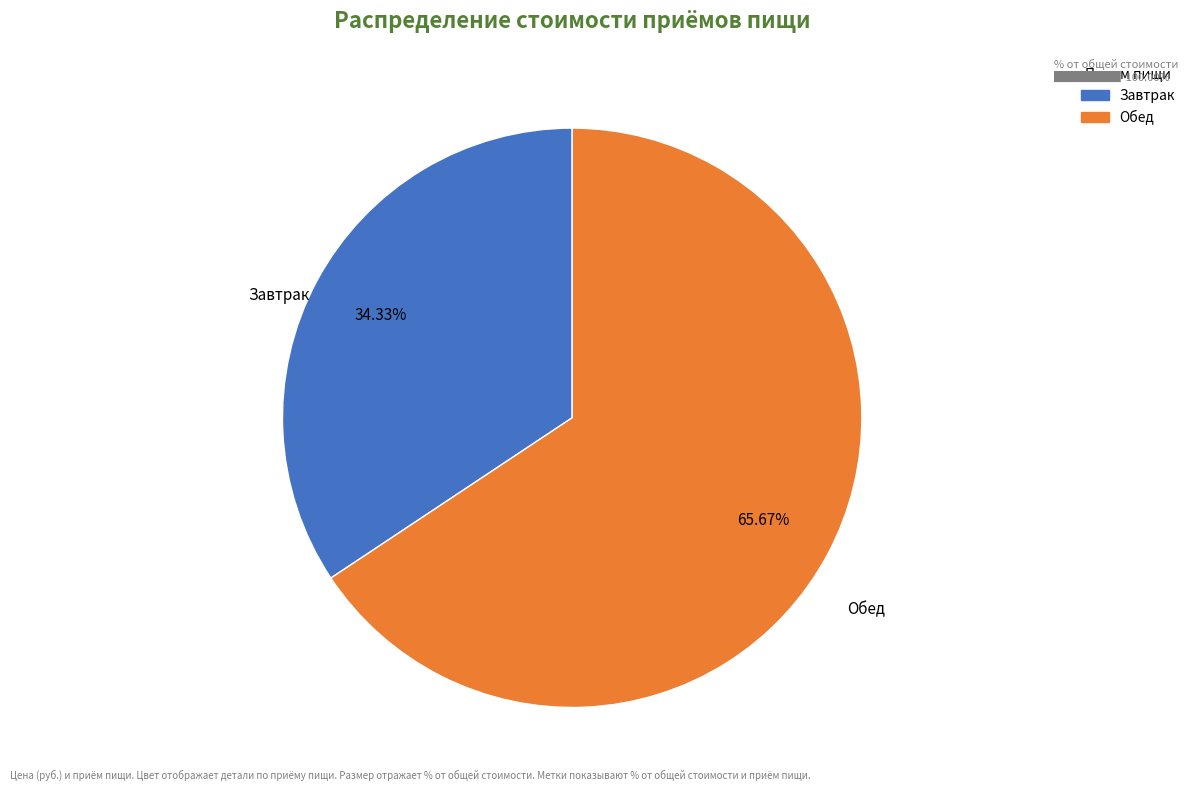

To the nearest percent, what percentage of the pie is Обед?

66%